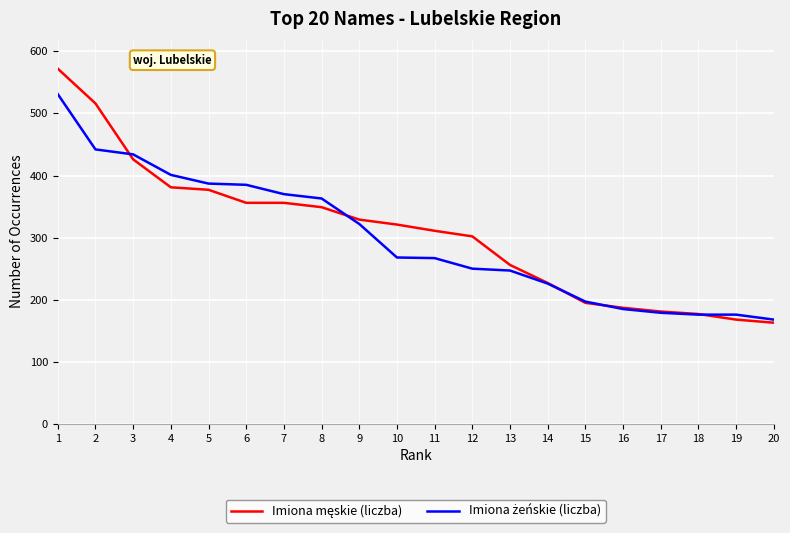

What is the total value across all series at 16?

372